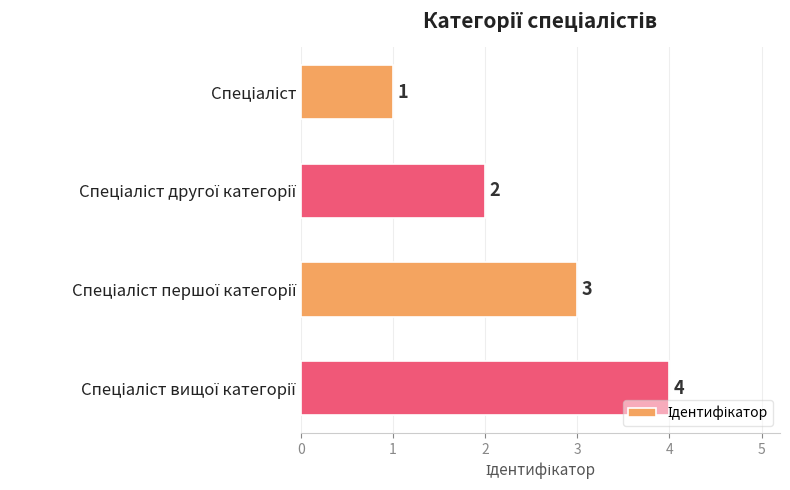

What is the sum of all values?

10